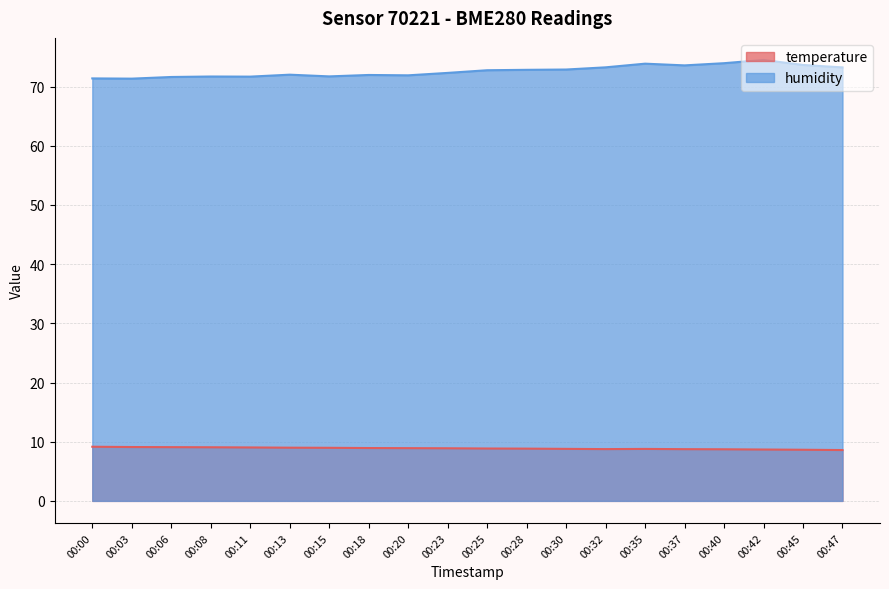

What is the difference between the maximum and minimum values in the humidity series?

3.2